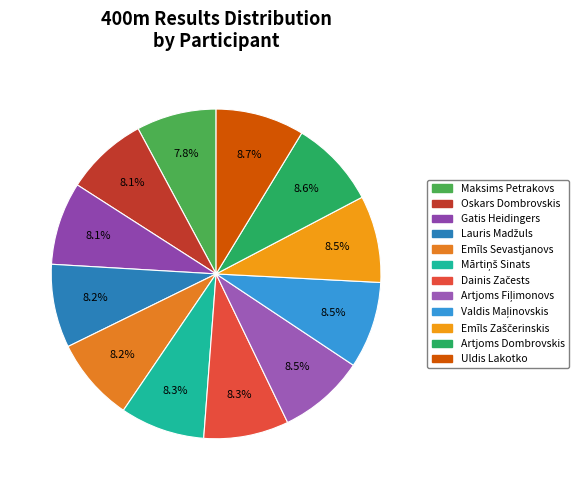

How many segments does this pie chart have?

12